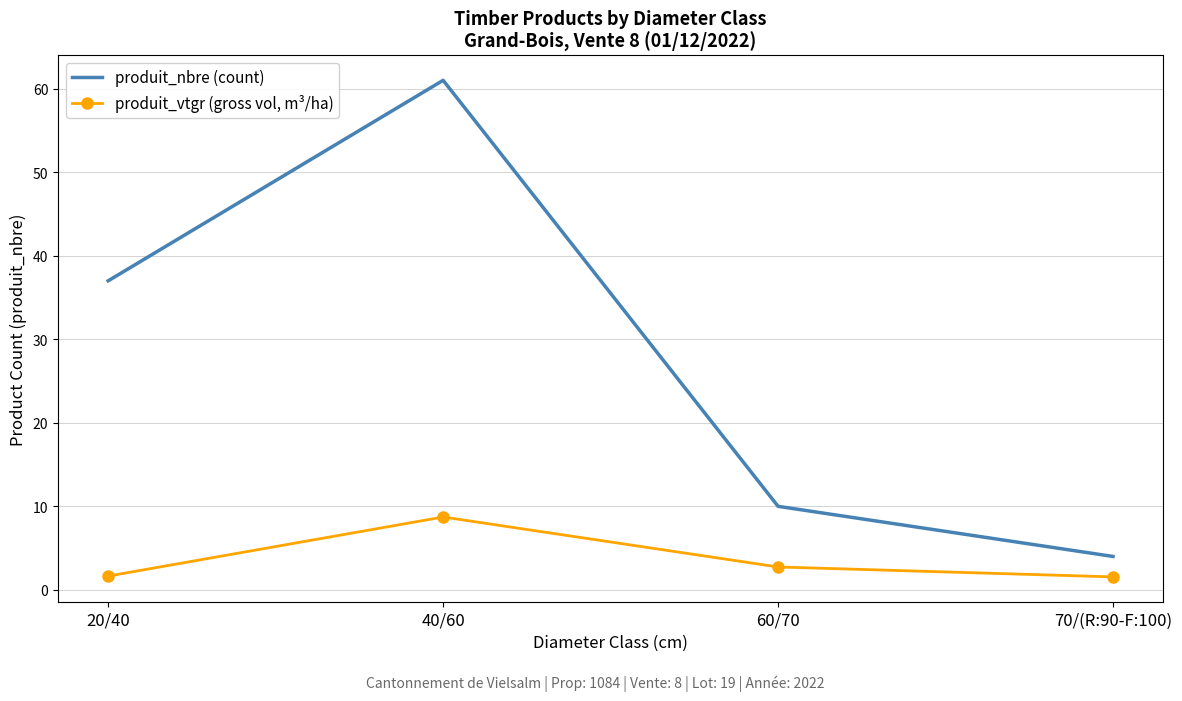

In produit_nbre (count), how many points are higher than both neighbors (excluding endpoints)?

1